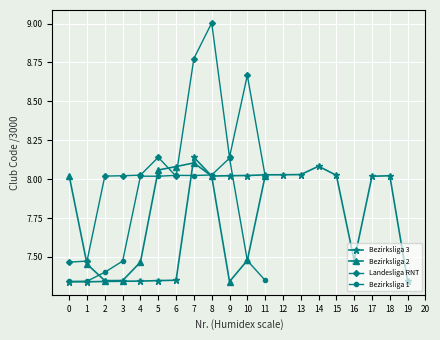

Does the chart display data point markers on the line(s)?

Yes